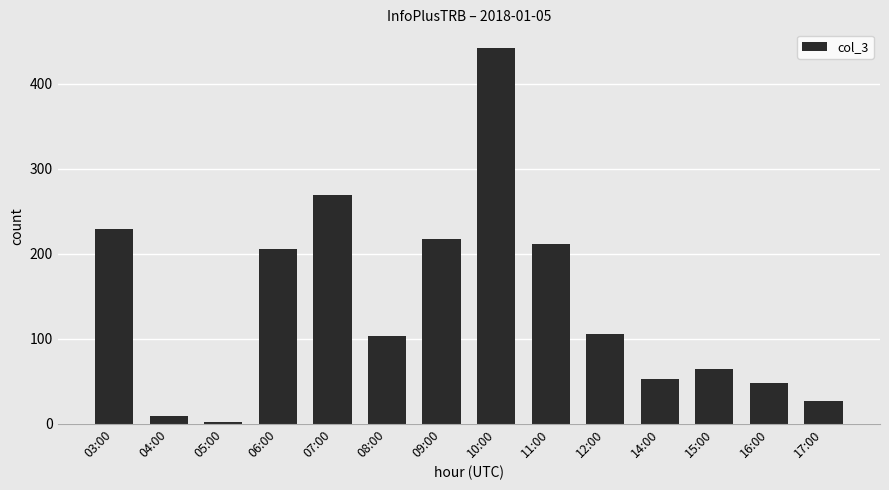

Where does the data first go above 106?

03:00